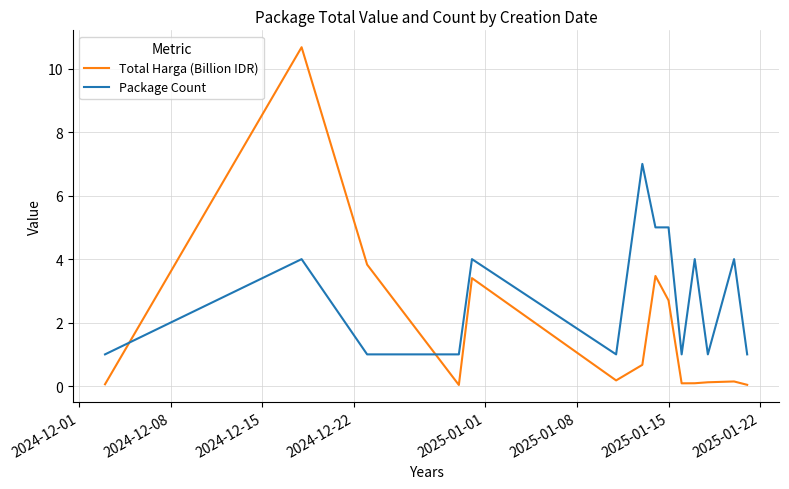

Which series has the largest total across all categories?

Package Count